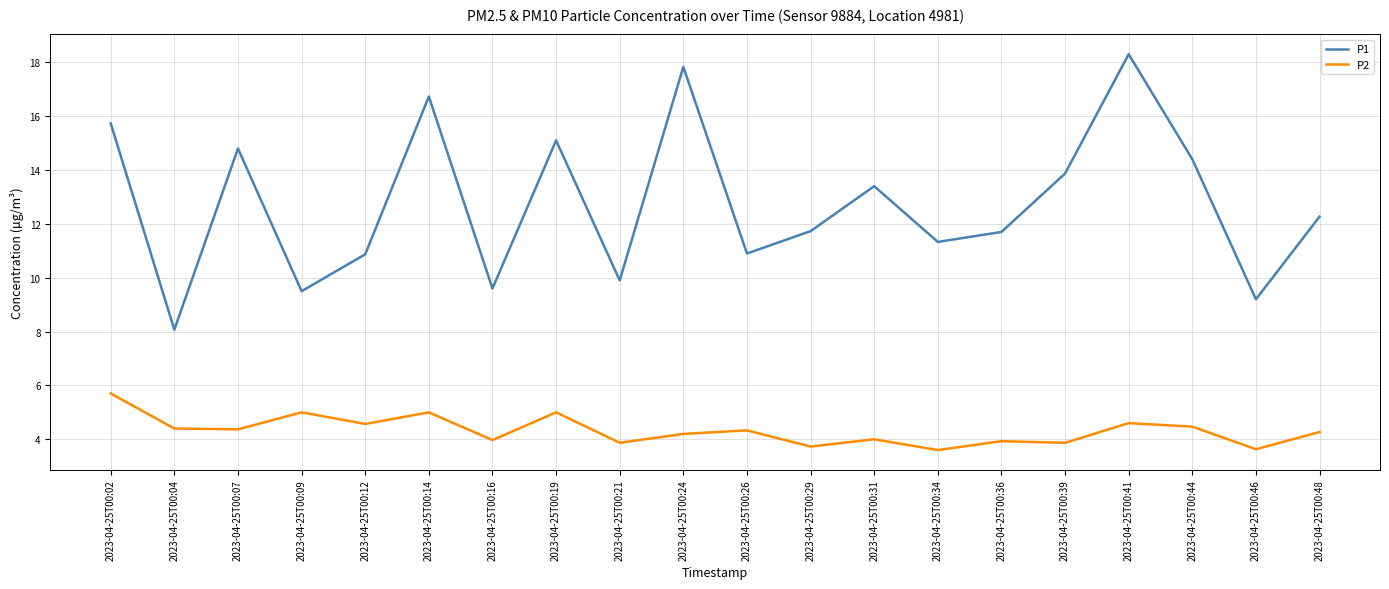

Is this an area chart (filled region under the line)?

No